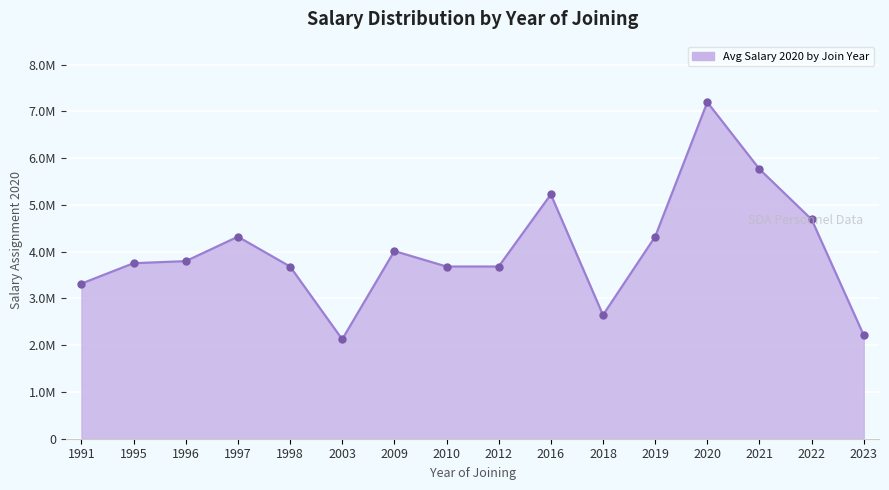

Does the chart have visible grid lines?

Yes